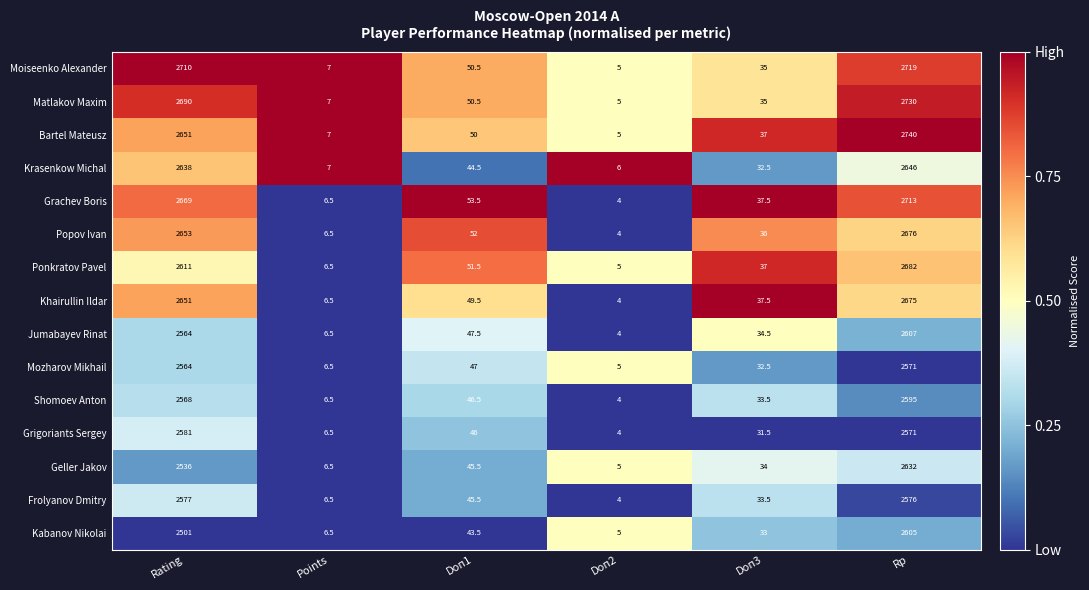

What is the average value of the Frolyanov Dmitry series?

873.8